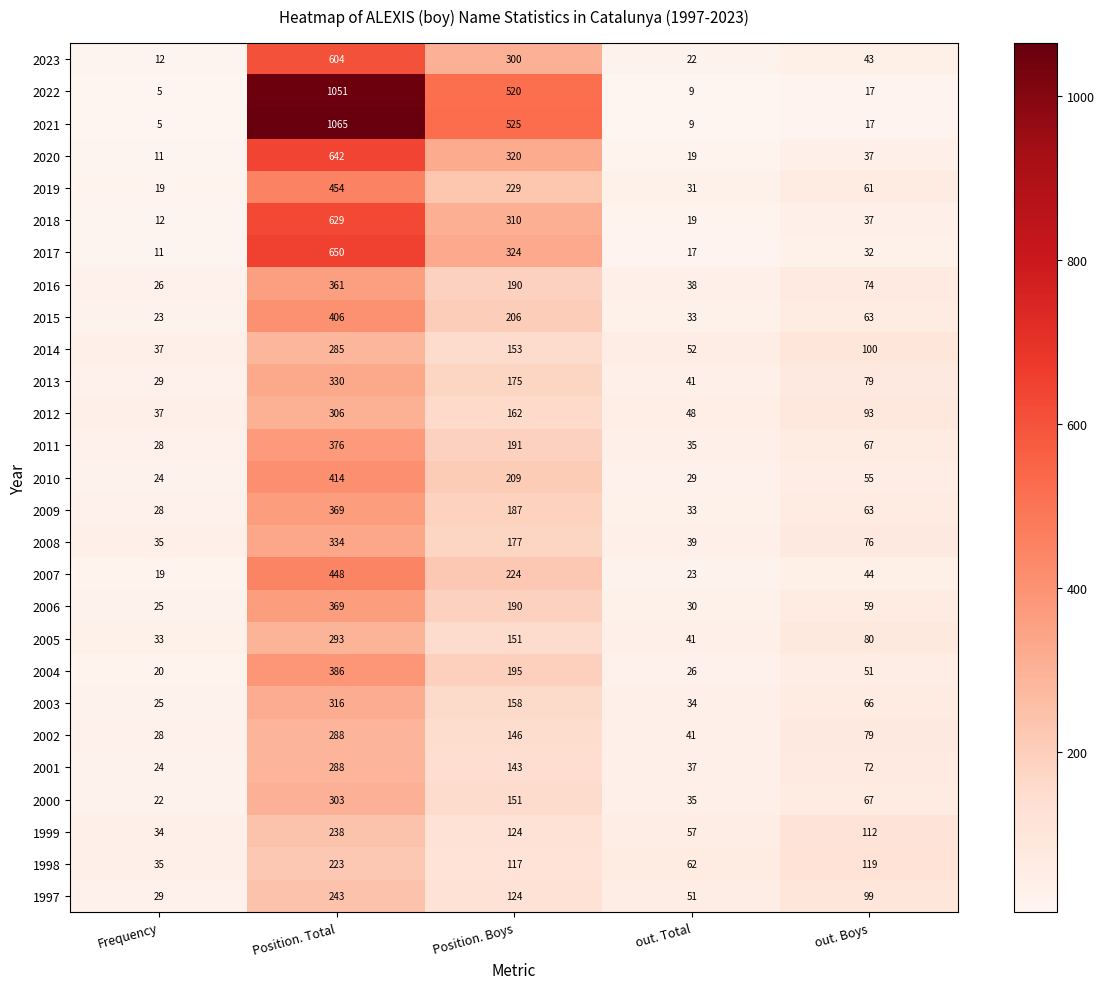

What is the sum of all 2010 values?

731